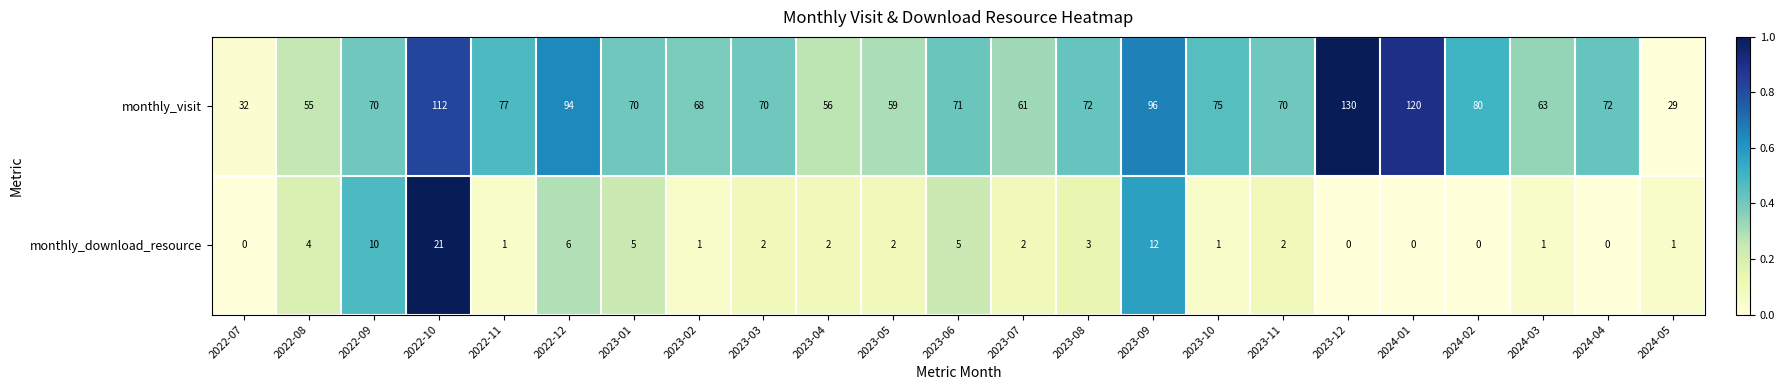

What is the lowest value of the monthly_visit series?

29